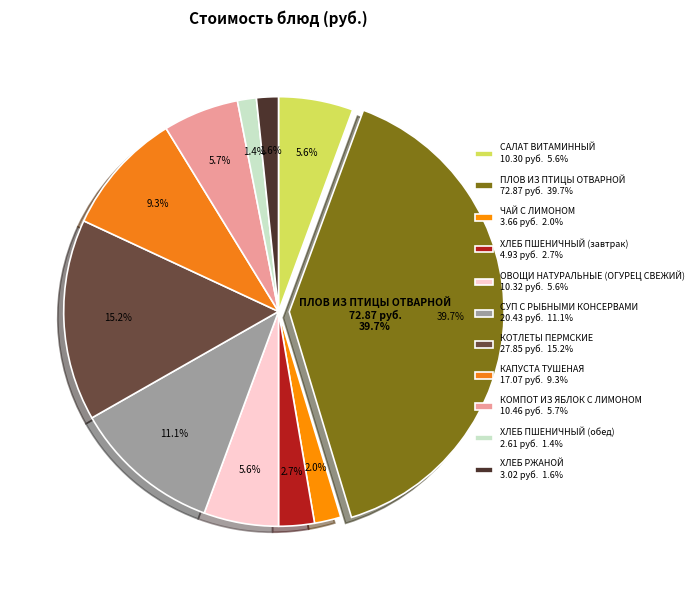

To the nearest percent, what is the difference between the СУП С РЫБНЫМИ КОНСЕРВАМИ and ЧАЙ С ЛИМОНОМ slice percentages?

9%